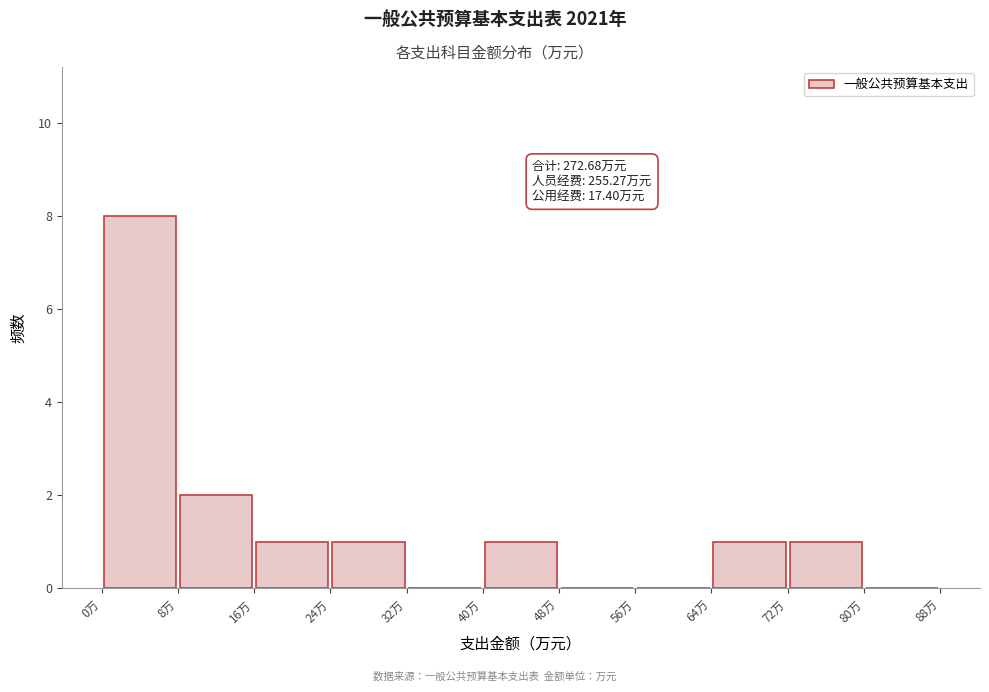

Which range on the x-axis has the tallest bar?

0 to 8